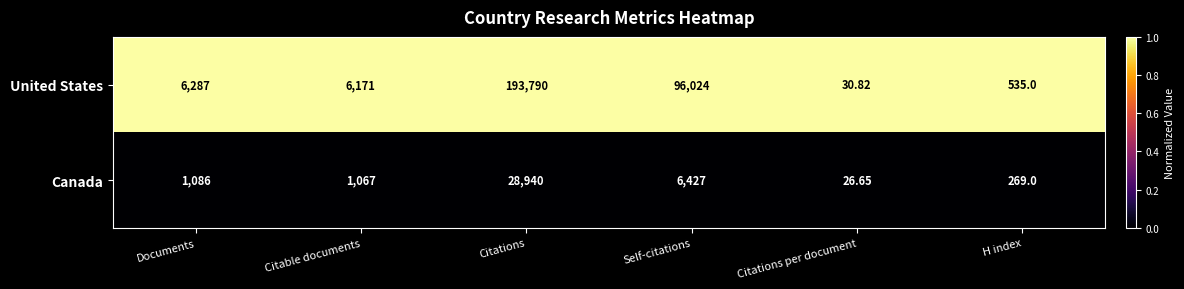

Which series has the largest range (max minus min)?

United States